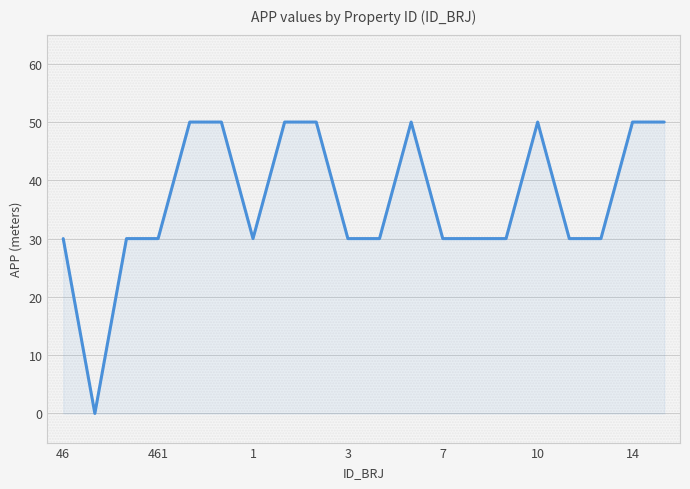

What is the maximum value shown in the chart?

50